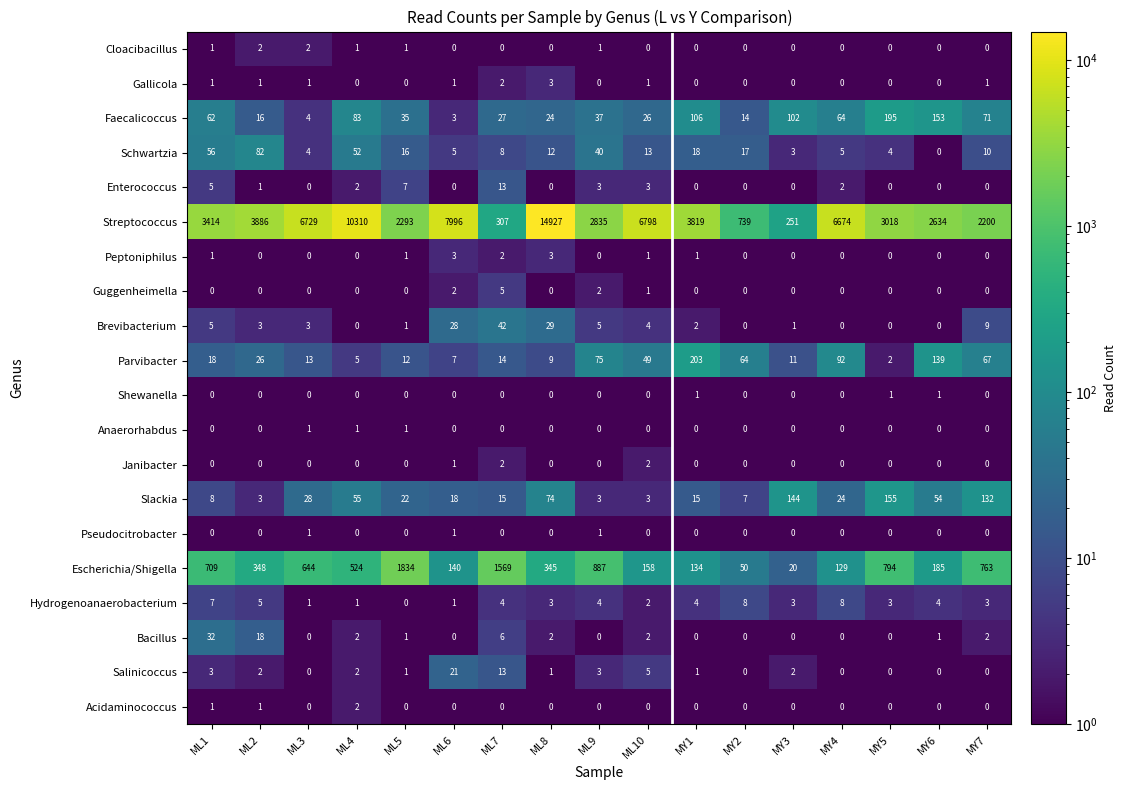

Which series has the widest spread of values?

Streptococcus